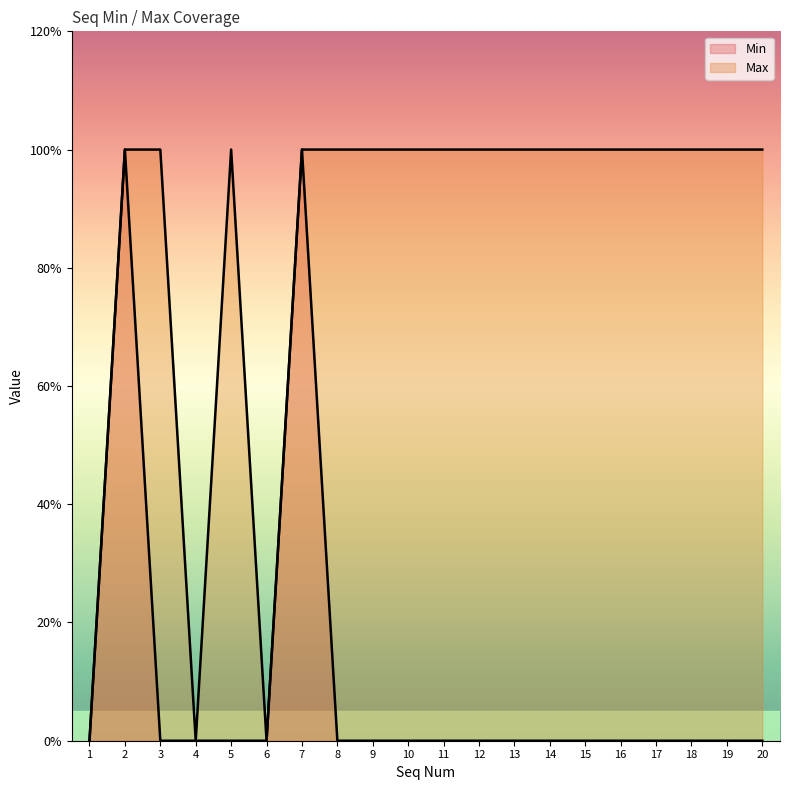

What are all the series names shown in the legend?

Min, Max